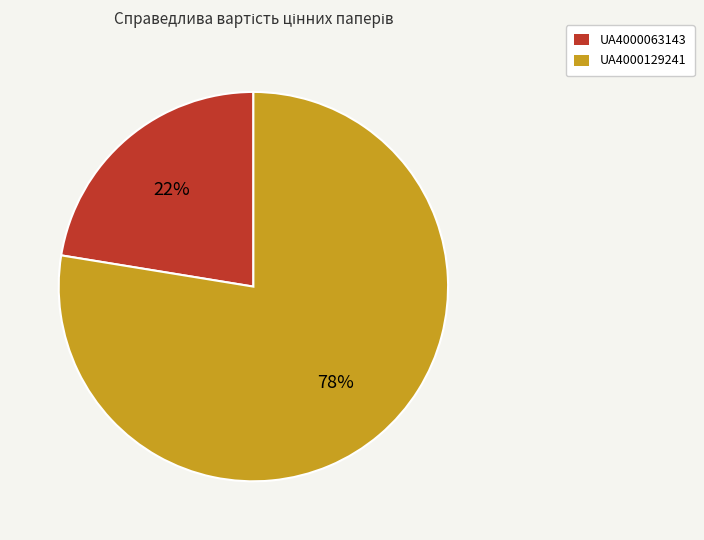

Which category accounts for the majority?

UA4000129241